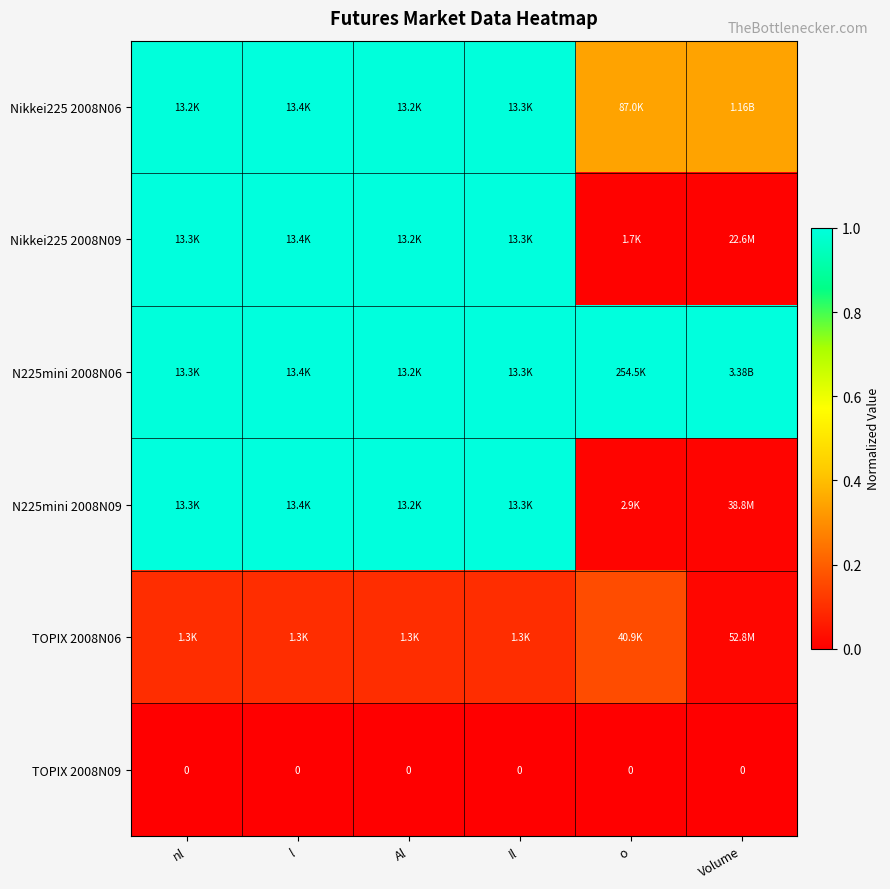

Count the number of categories in the chart.

6